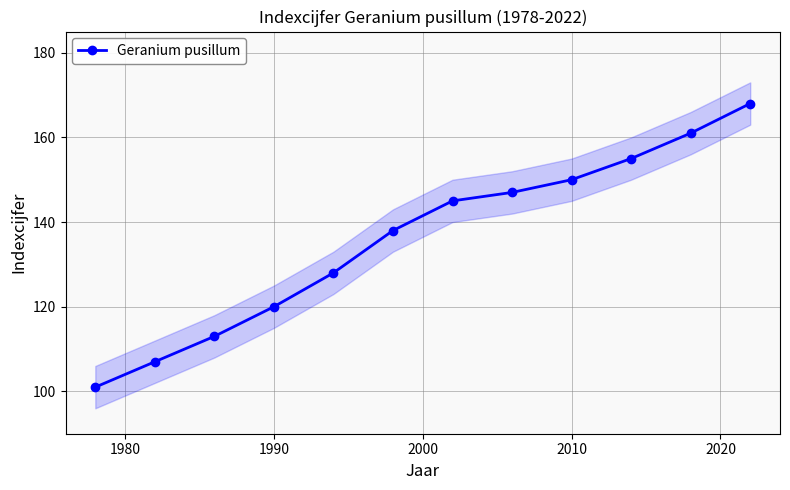

True or false: Geranium pusillum has more than 1 interior local peaks.

False